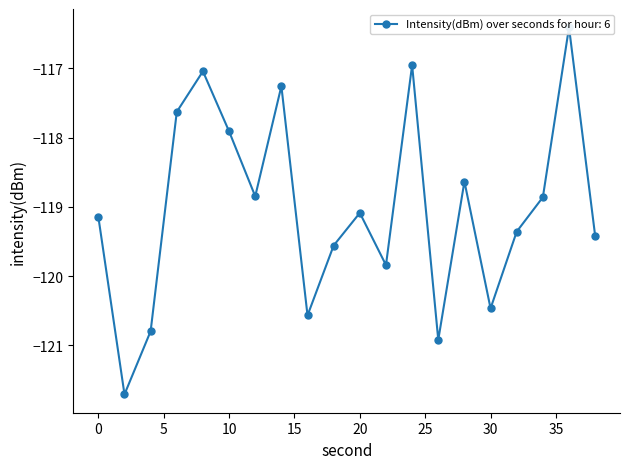

How many lines are shown in the chart?

1